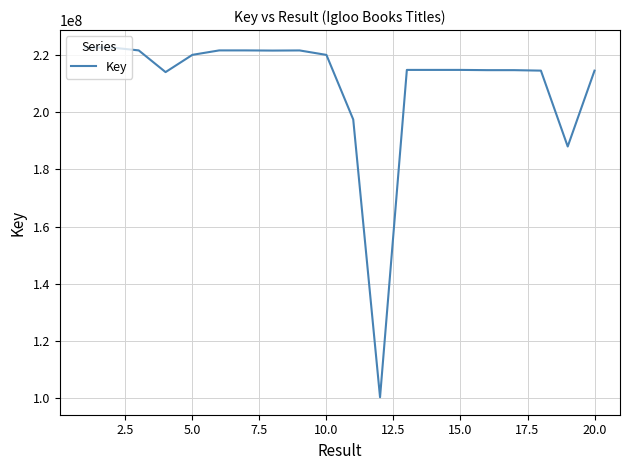

What is the greatest value displayed?

222492869